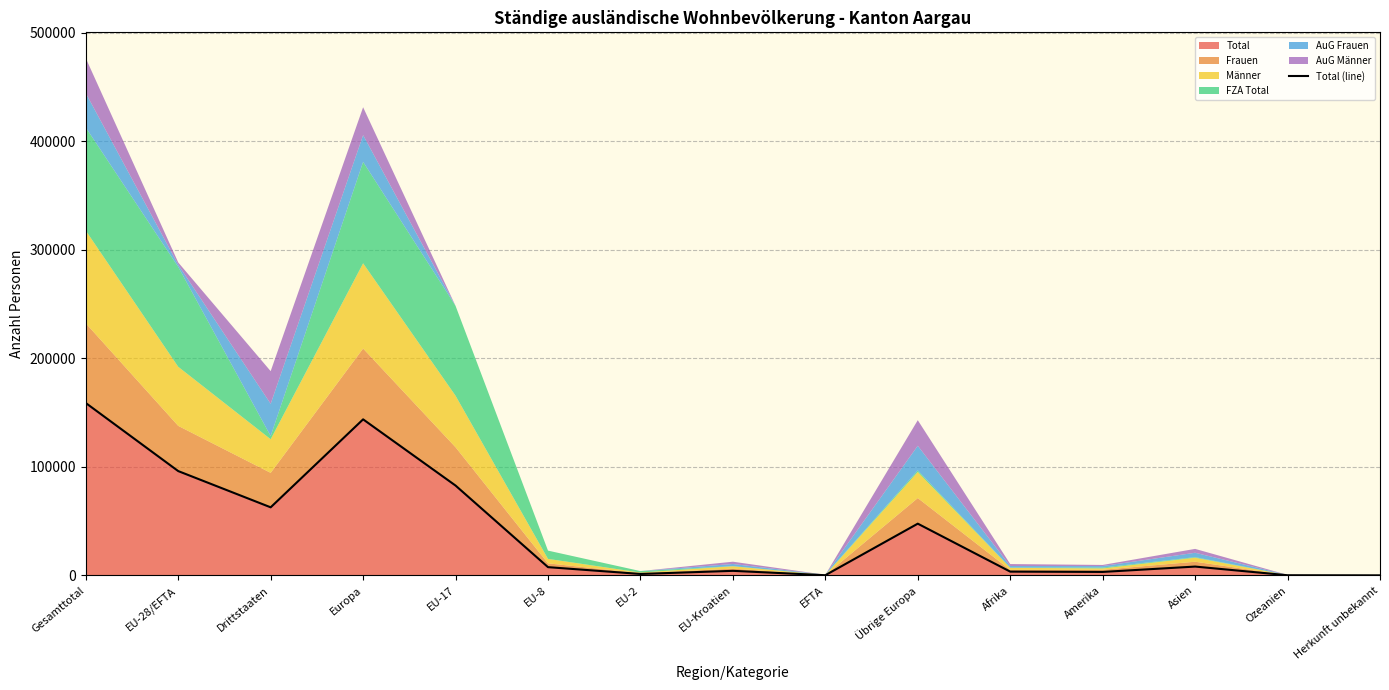

Reading right to left, what are all the values shown in this chart?

Herkunft unbekannt=64	Ozeanien=153	Asien=8143	Amerika=3213	Afrika=3487	Übrige Europa=47664	EFTA=183	EU-Kroatien=4210	EU-2=1328	EU-8=7613	EU-17=82771	Europa=143769	Drittstaaten=62724	EU-28/EFTA=96105	Gesamttotal=158829